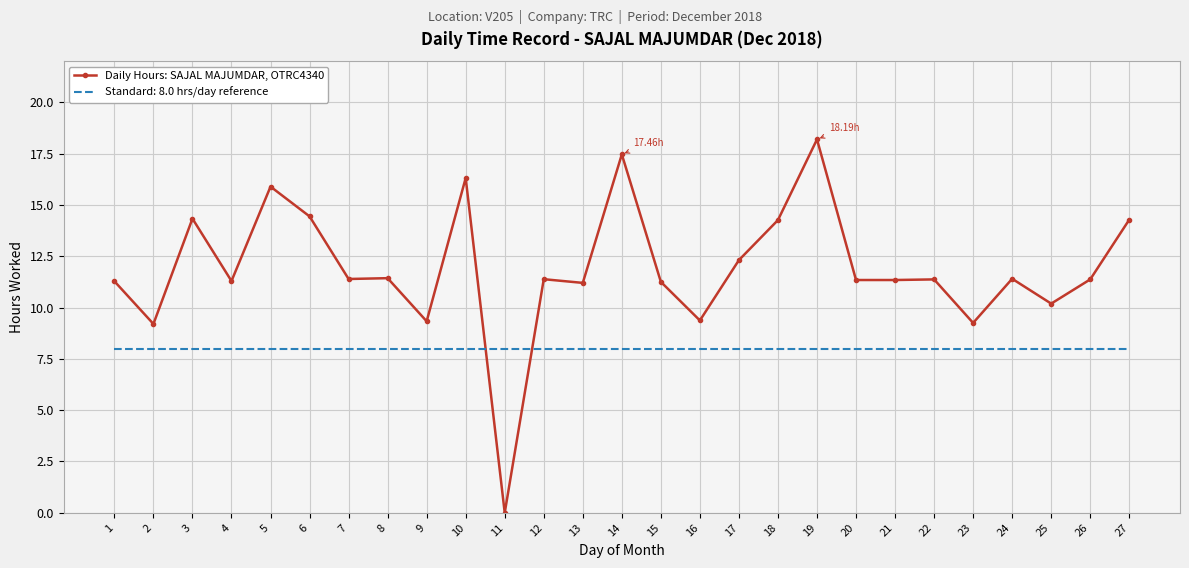

At which category does the chart reach its peak across all series?

19